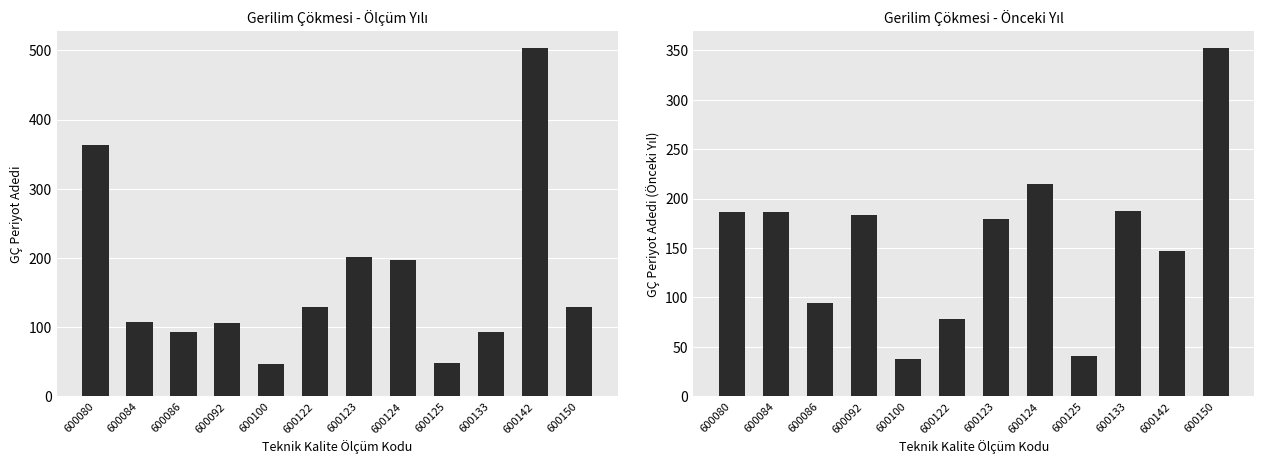

What is the difference between the maximum and second lowest values in the Gerilim Çökmesi (GÇ) - Previous series?

311